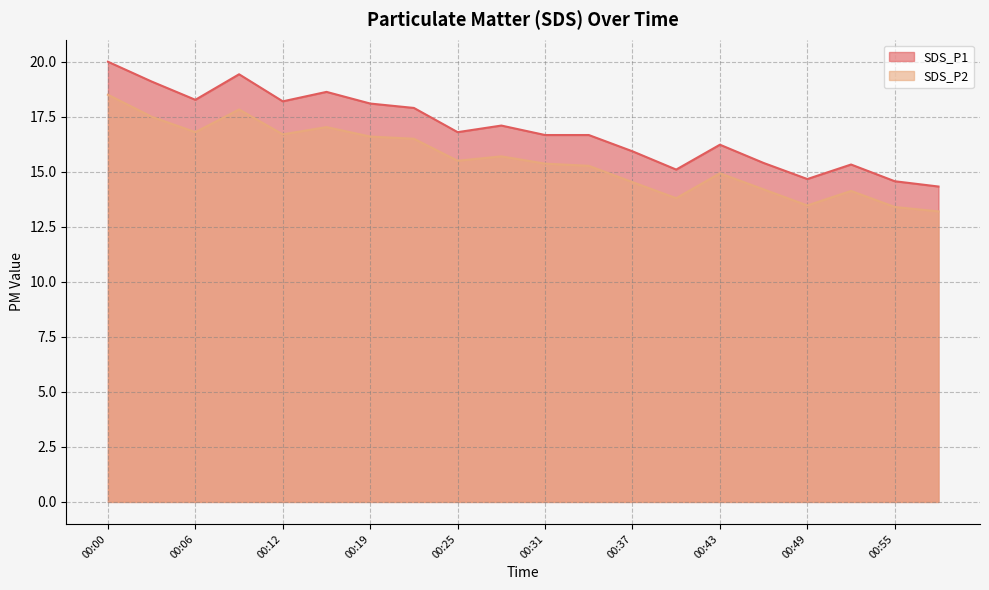

Which has a higher value, 00:37 or 00:25?

00:25